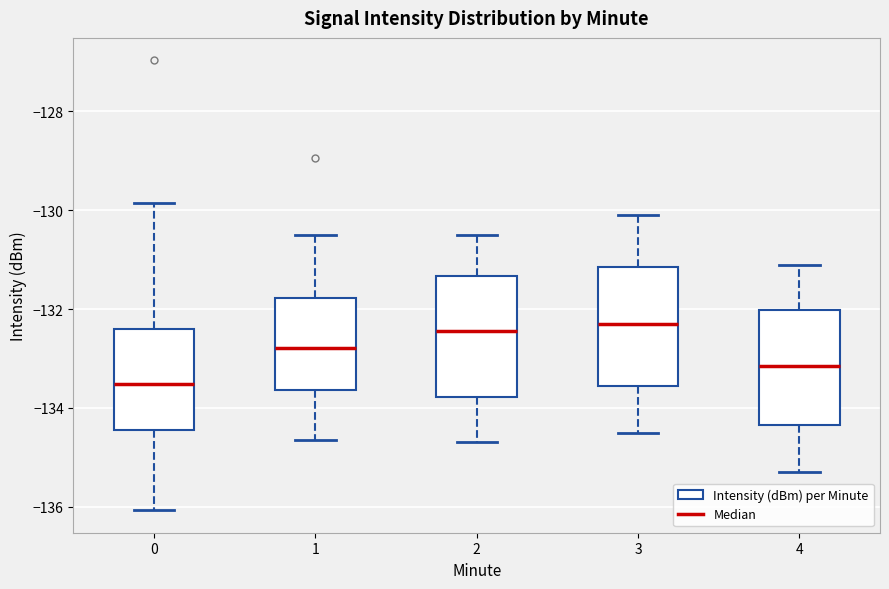

Reading left to right, read every box against the y-axis: the position of its median line, the range the box covers, and the ends of its whiskers. The values are not printed on the chart, so give them approximately, as read against the axis.

0: median -133.6, box -134.4 to -132.4, whiskers -136.0 to -129.8
1: median -132.8, box -133.6 to -131.8, whiskers -134.6 to -130.4
2: median -132.4, box -133.8 to -131.4, whiskers -134.6 to -130.4
3: median -132.2, box -133.6 to -131.2, whiskers -134.4 to -130.0
4: median -133.2, box -134.4 to -132.0, whiskers -135.2 to -131.0